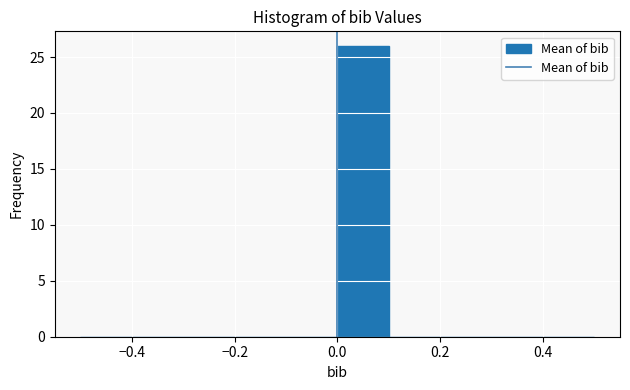

Over which range of the x-axis is the bar tallest?

0.0 to 0.1